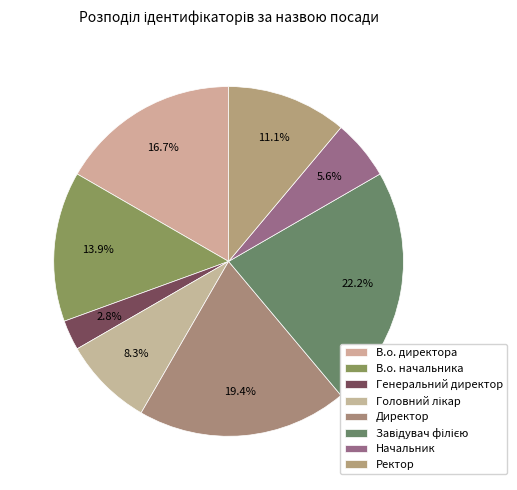

How many segments does this pie chart have?

8